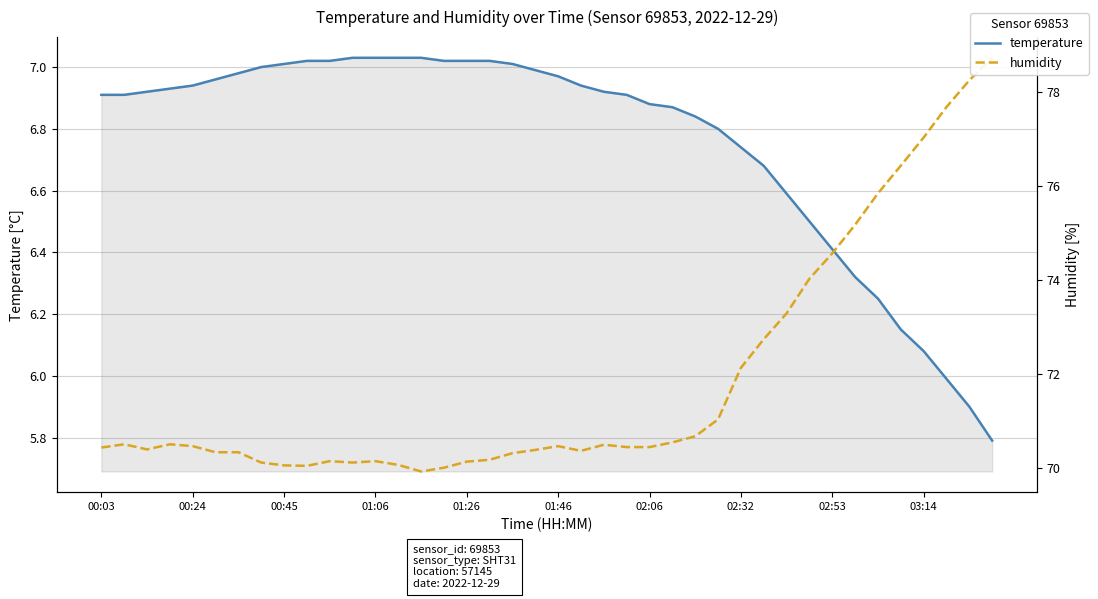

True or false: temperature and humidity intersect in this chart.

False